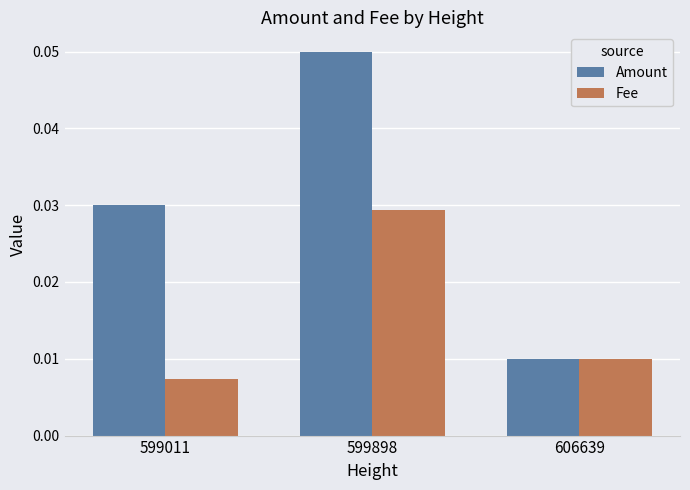

What are all the series names shown in the legend?

Amount, Fee